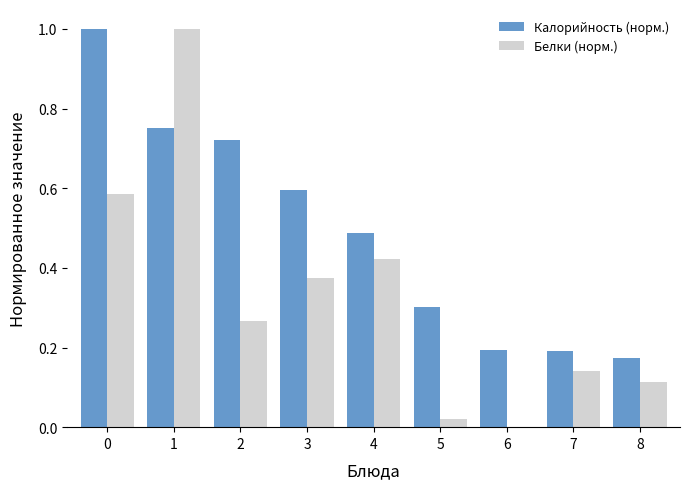

True or false: Калорийность (норм.) has a value of 0.5 at 5.

False